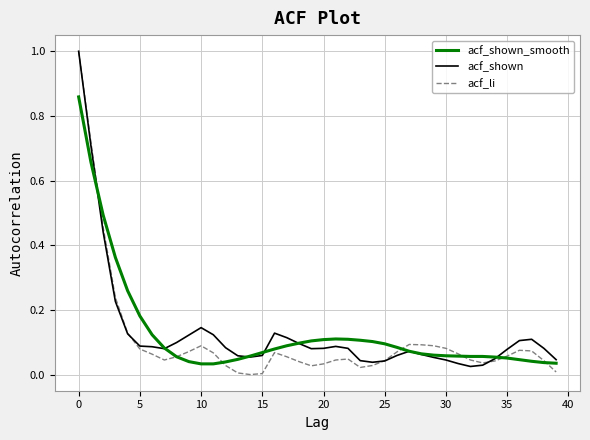

What is the greatest value displayed?

1.0